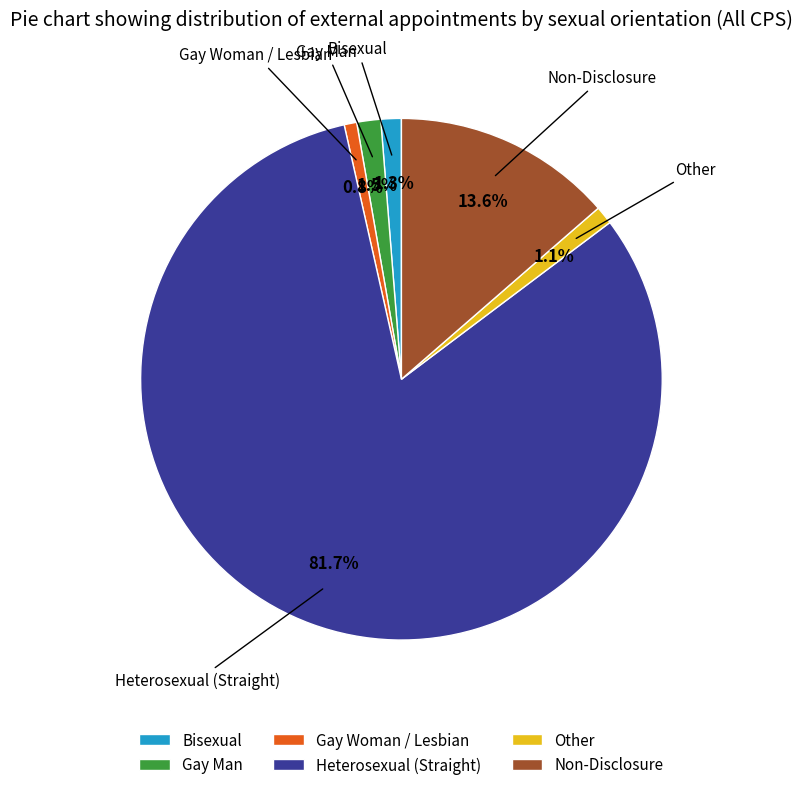

To the nearest percent, what is the combined percentage of Gay Man and Gay Woman / Lesbian?

2%